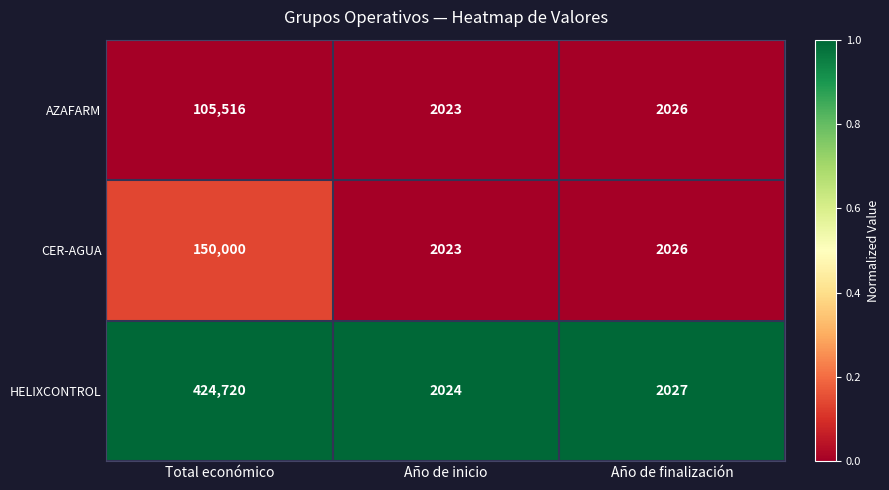

How many series are shown in this chart?

3